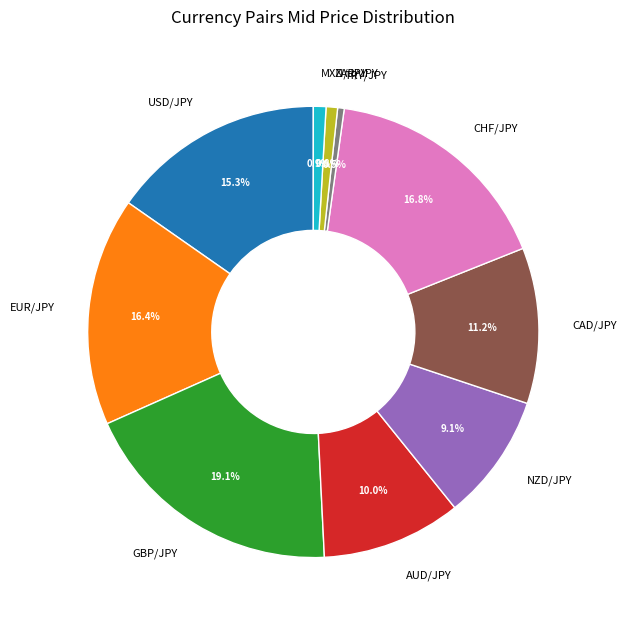

Is there any slice that represents more than half of the pie?

No